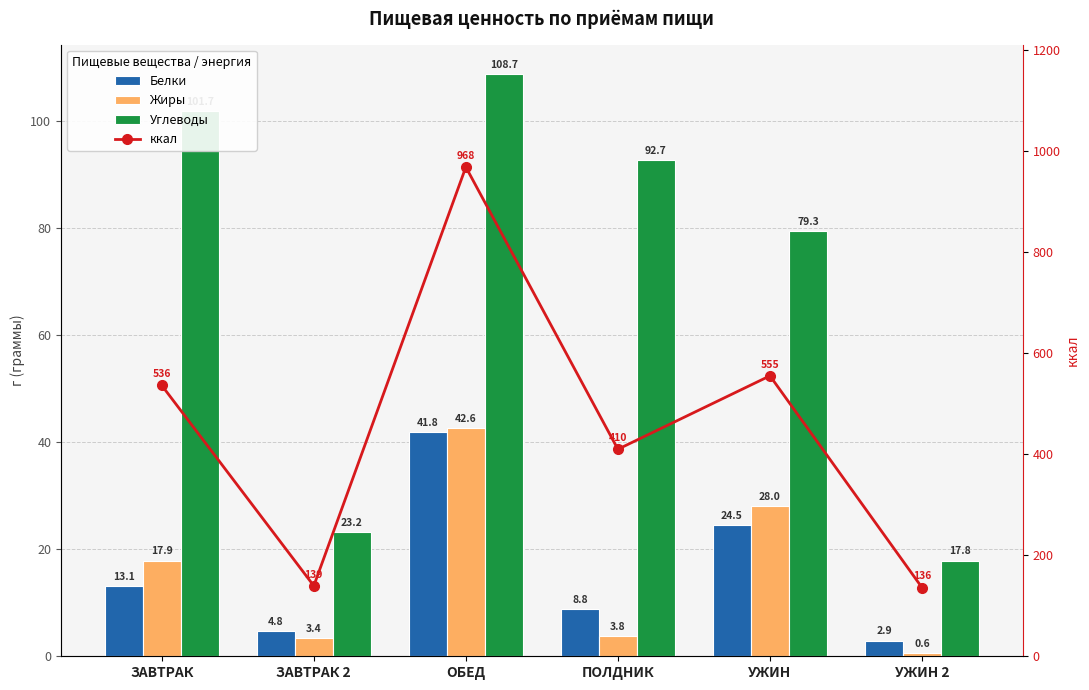

Reading left to right, extract all data points from this chart.

Белки: 13.1	4.8	41.8	8.8	24.5	2.9
Жиры: 17.9	3.4	42.6	3.8	28.0	0.6
Углеводы: 101.7	23.2	108.7	92.7	79.3	17.8
ккал: 536.0	139.4	968.1	409.7	555.0	136.0